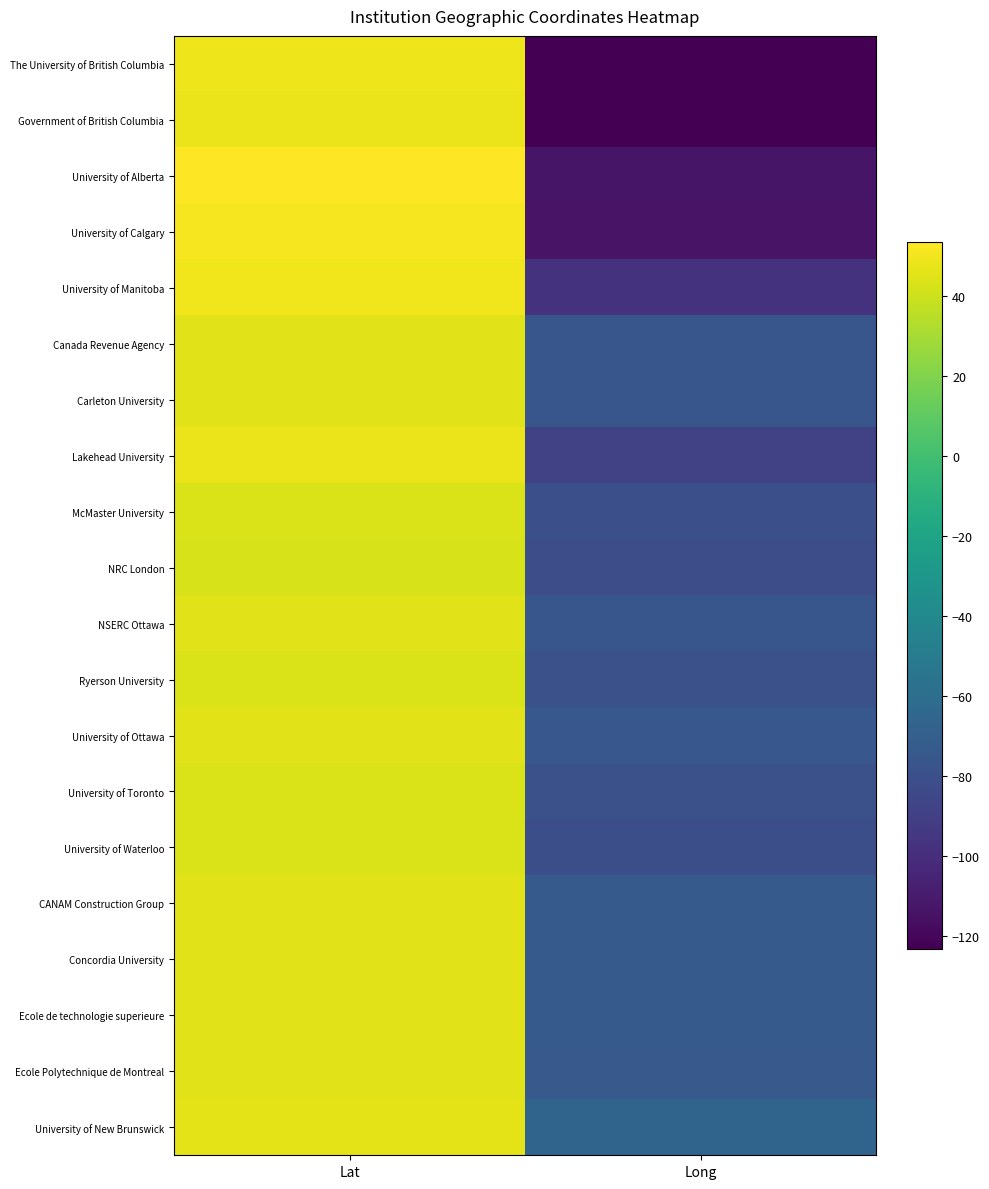

Count the number of data series in this chart.

20